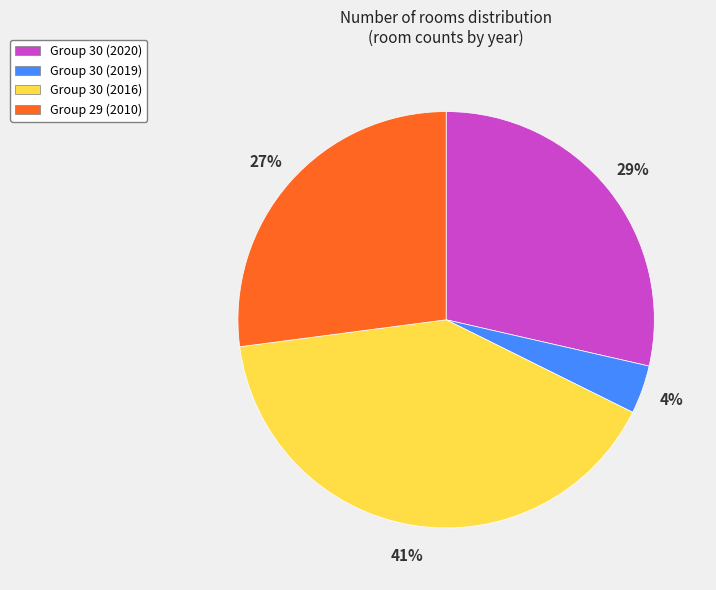

How many segments does this pie chart have?

4